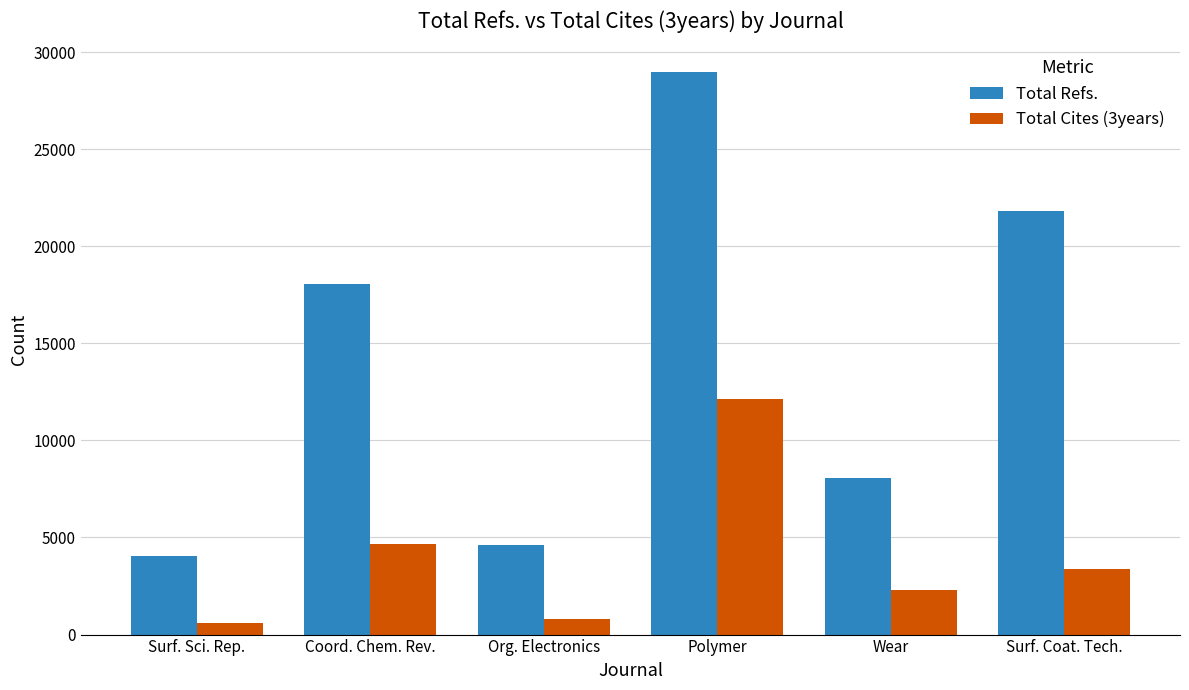

What is the difference between the Total Cites (3years) values at Coord. Chem. Rev. and Org. Electronics?

3856